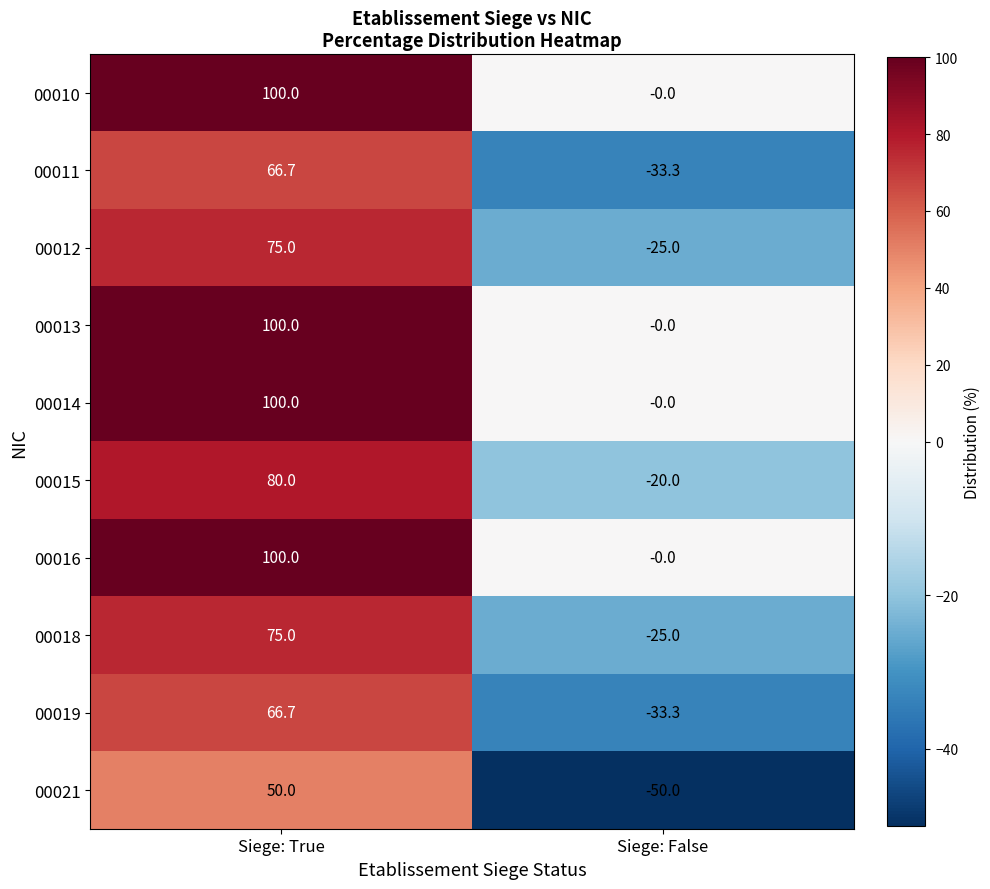

Count the number of categories in the chart.

2